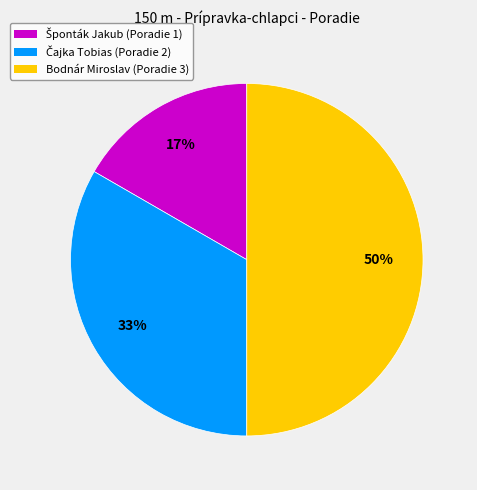

What is the largest slice in the pie chart?

Bodnár Miroslav